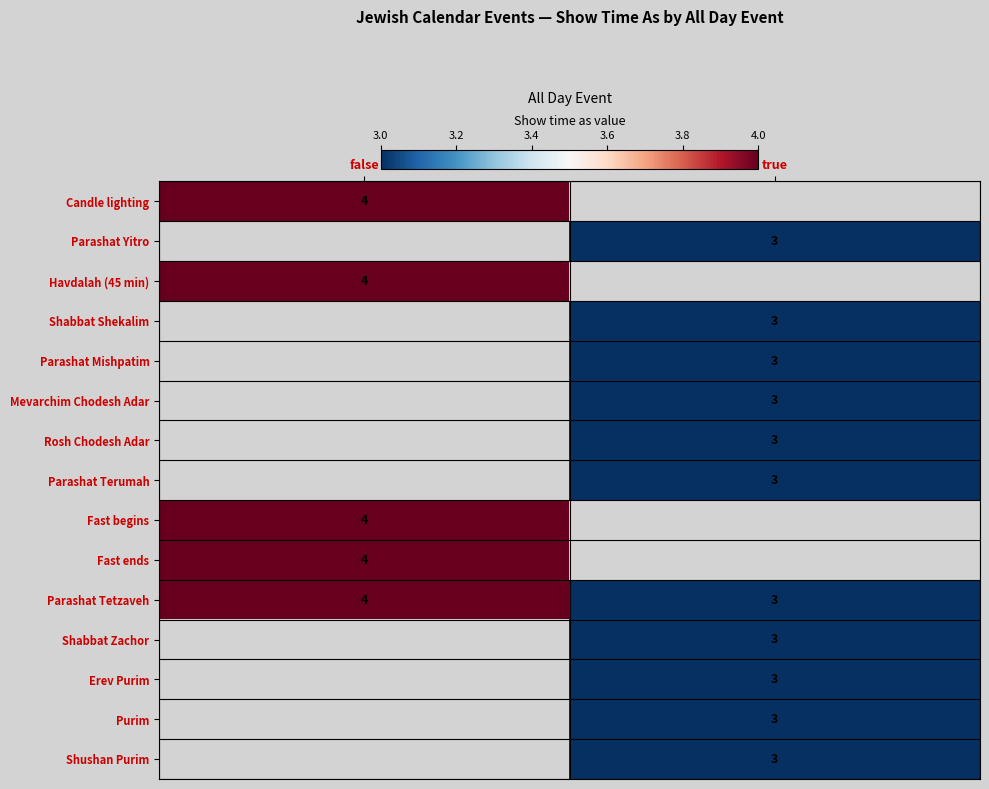

True or false: Parashat Yitro has a value of 2 at true.

False